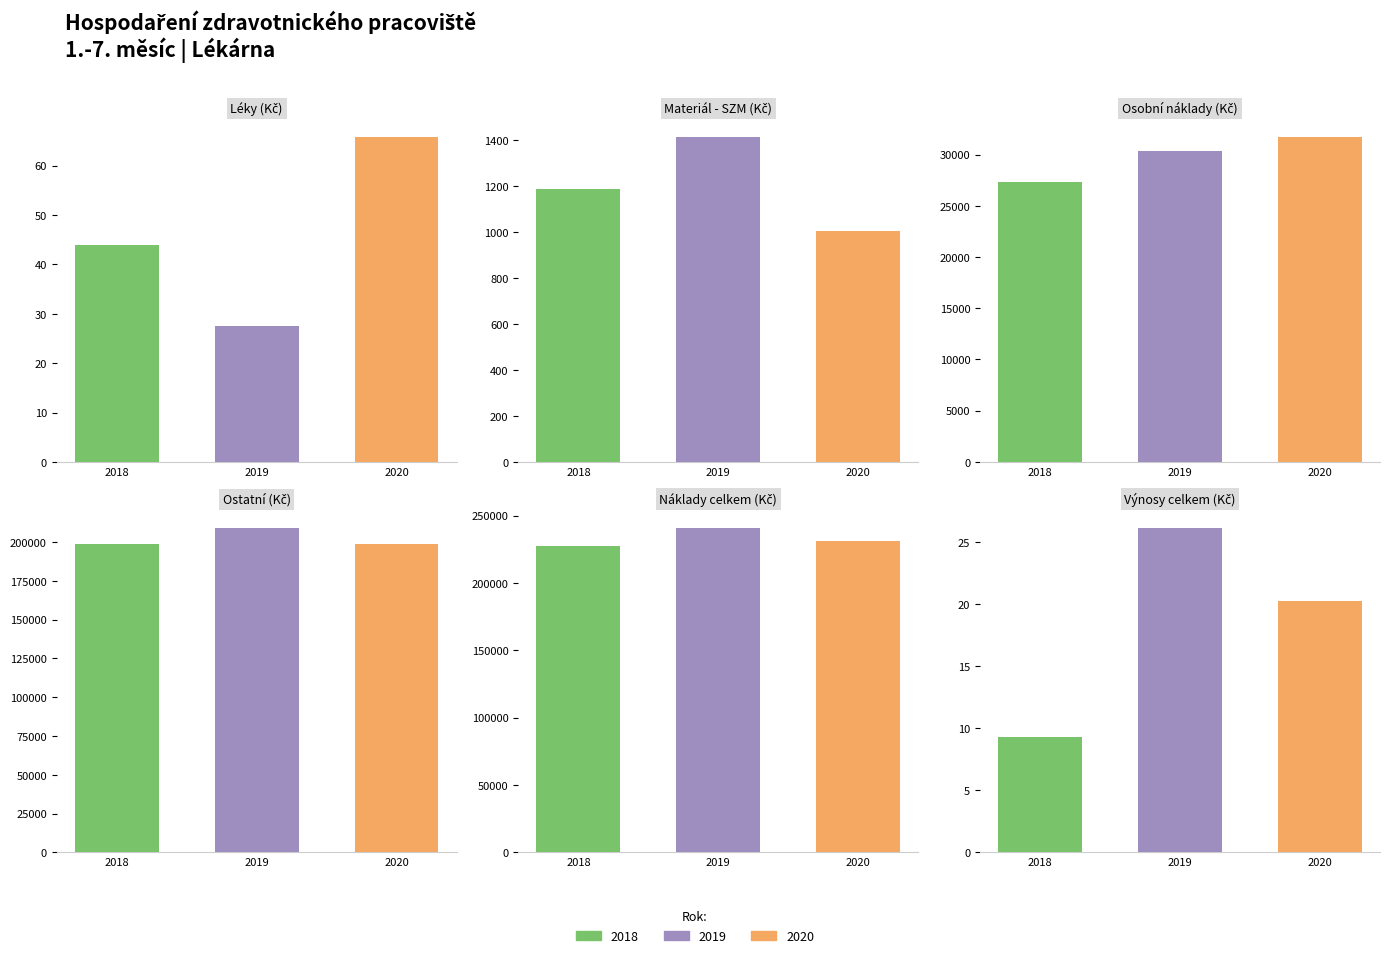

The 2019 series shows 241134.8 at 4. True or false?

True